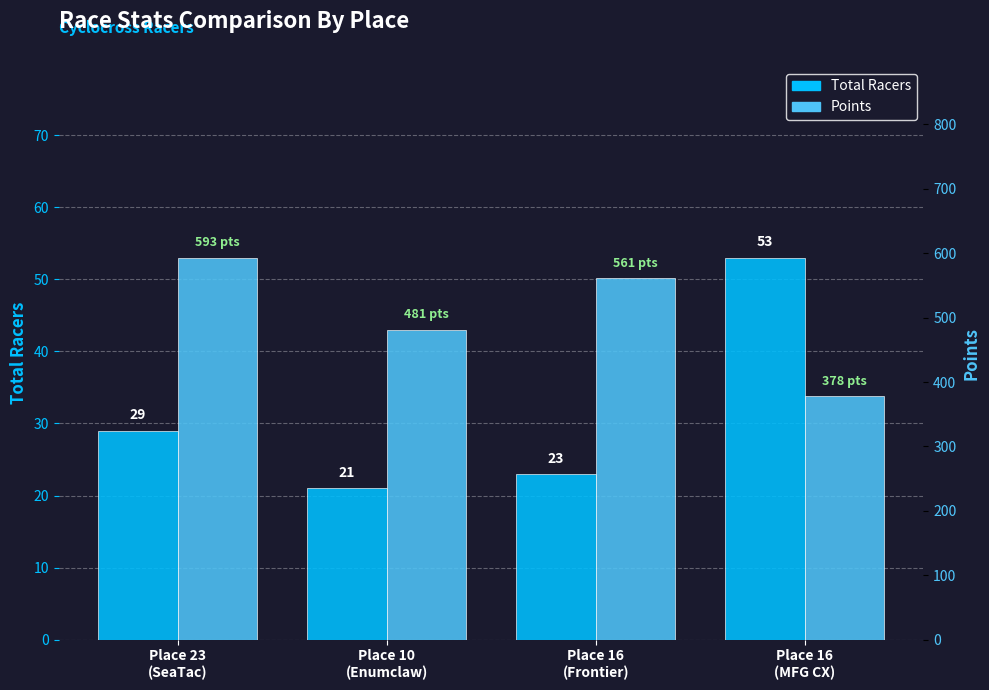

What is the maximum value for Points?

593.0